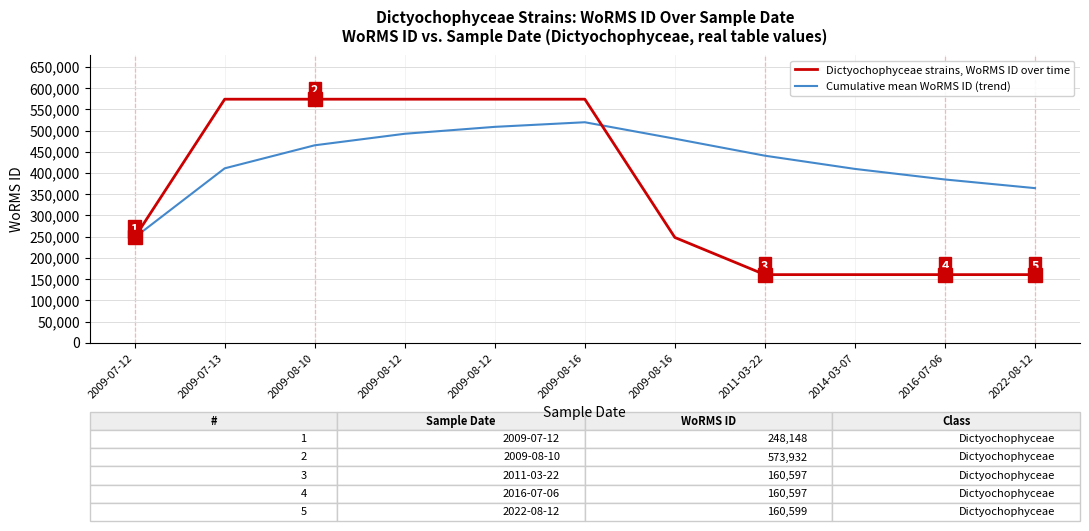

What is the value of the Dictyochophyceae strains, WoRMS ID over time point at the 5th from the left?

573932